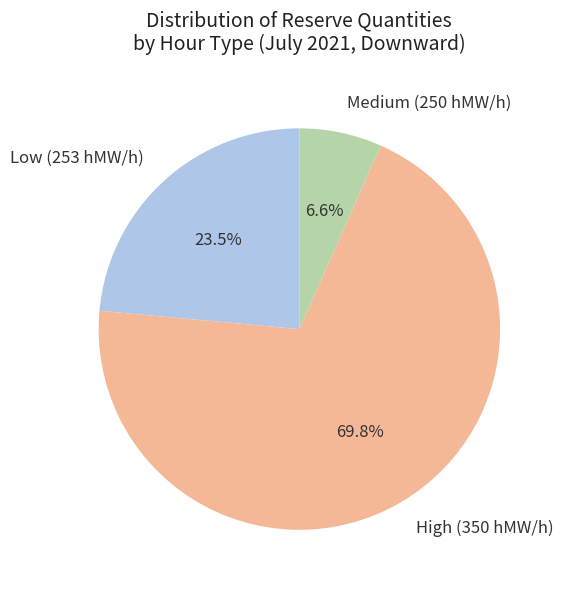

How many segments does this pie chart have?

3